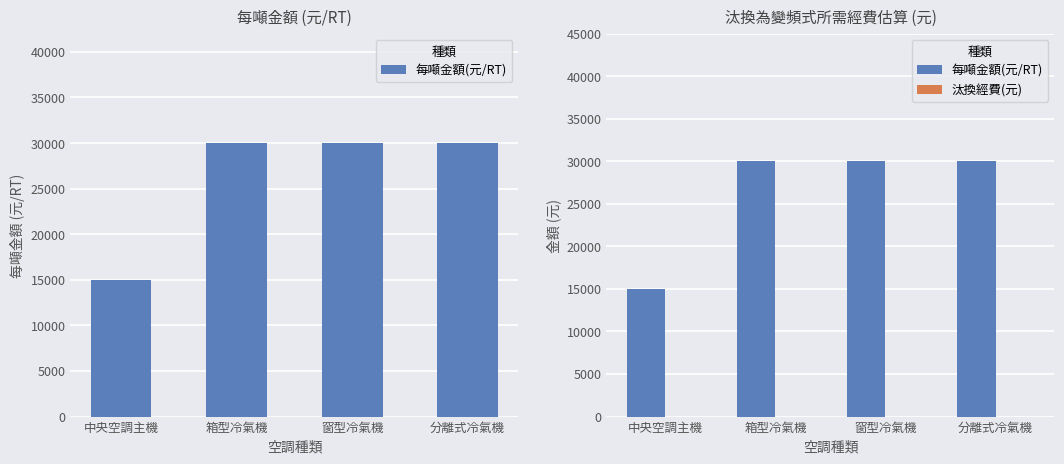

At which label does 每噸金額(元/RT) reach its minimum?

中央空調主機